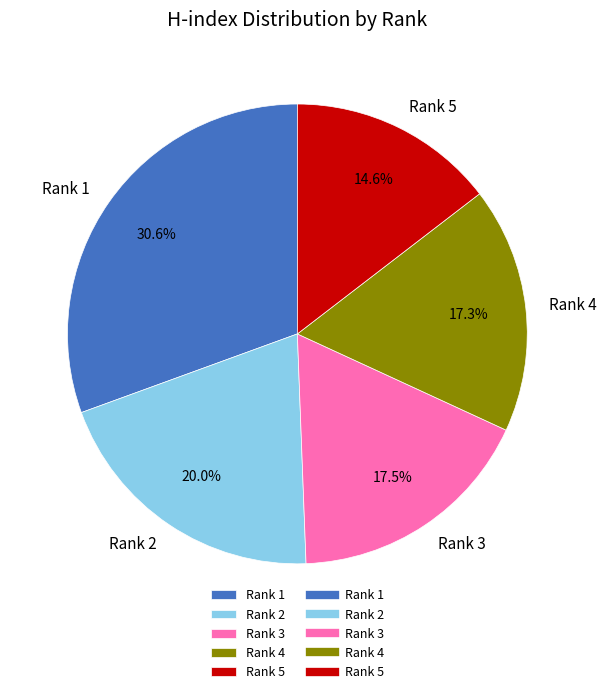

Between Rank 4 and Rank 2, which is larger?

Rank 2